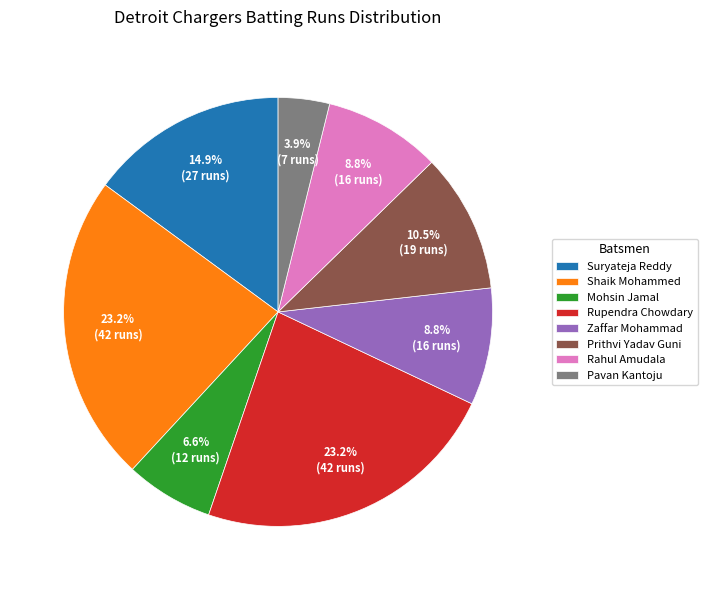

Combined, what portion of the pie is Shaik Mohammed and Rahul Amudala?

32.0%